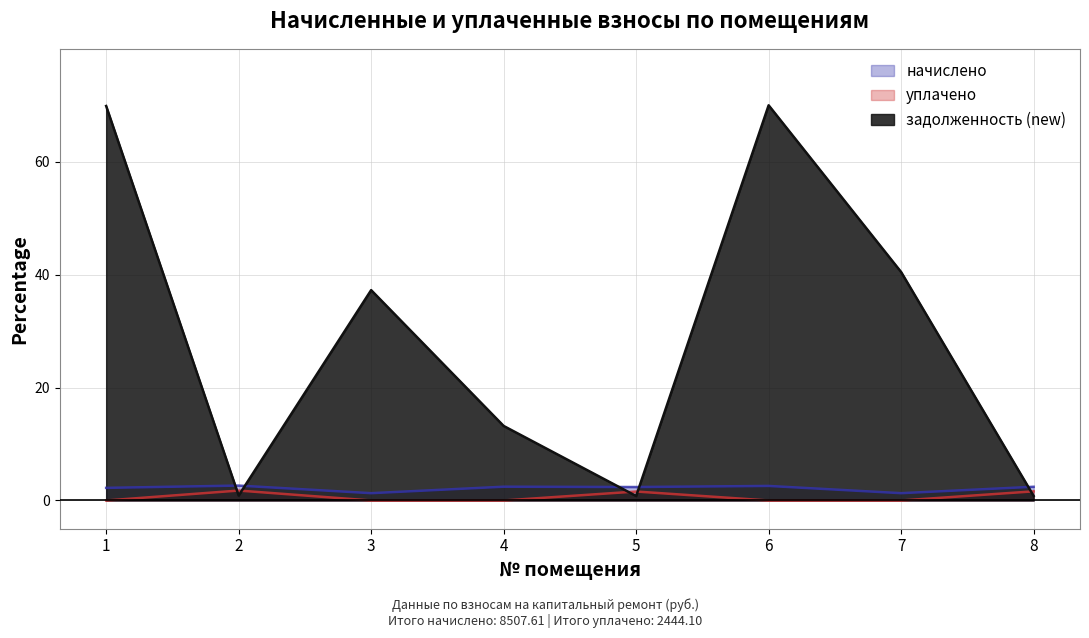

What is the sum of all уплачено values?

5.0